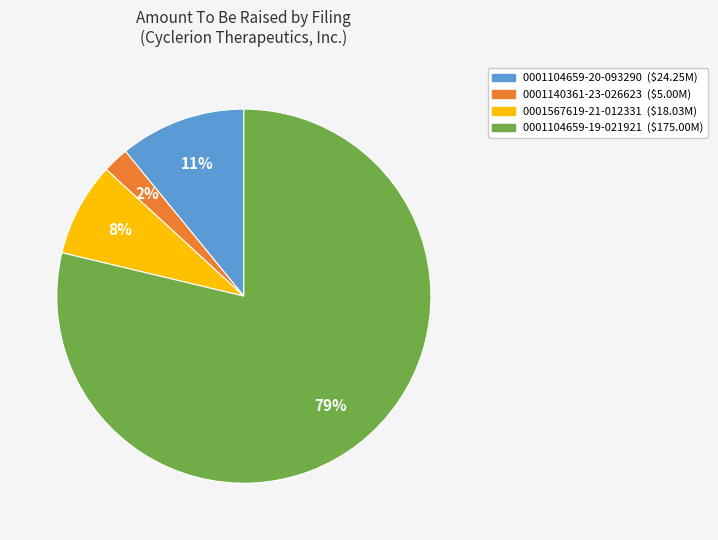

What percentage is the 0001567619-21-012331 slice, to the nearest percent?

8%